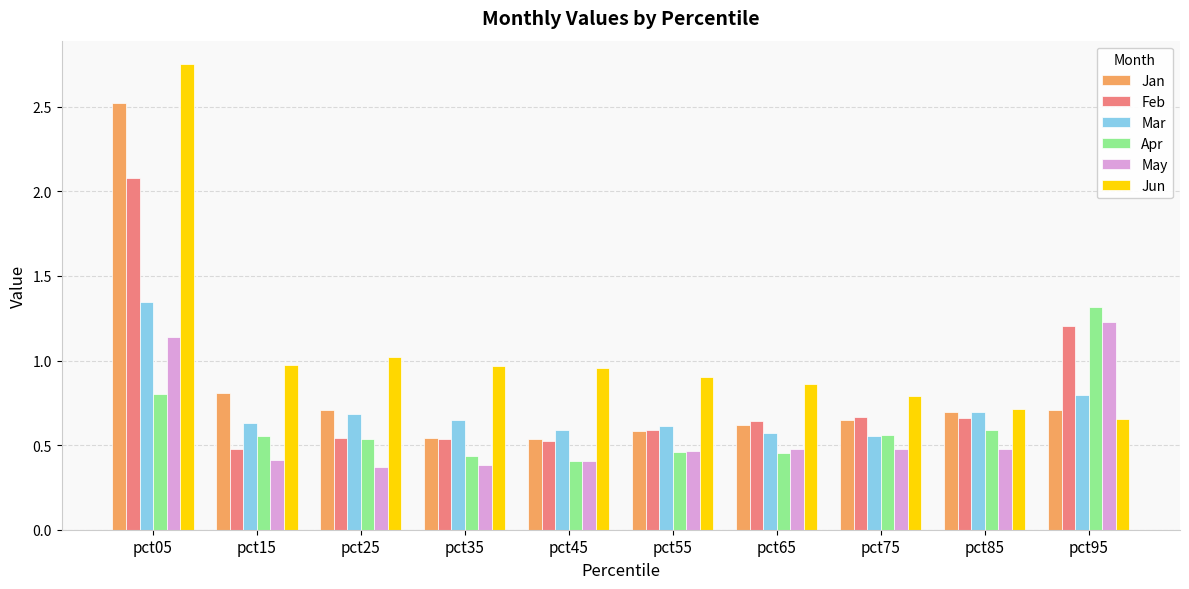

What is the sum of the Jun values at pct95 and pct75?

1.4